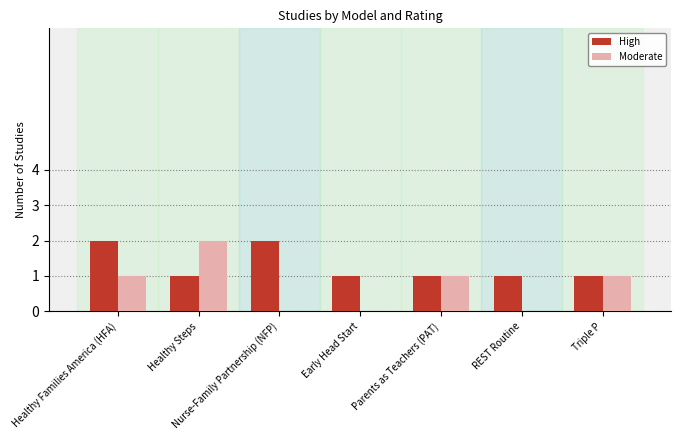

Count the High values in the range 1 to 2.

7